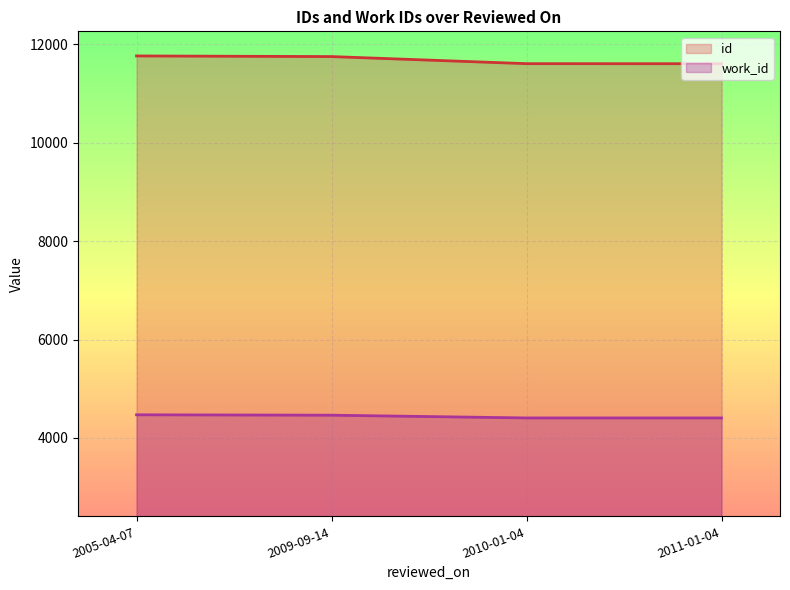

True or false: id and work_id cross at least once.

False